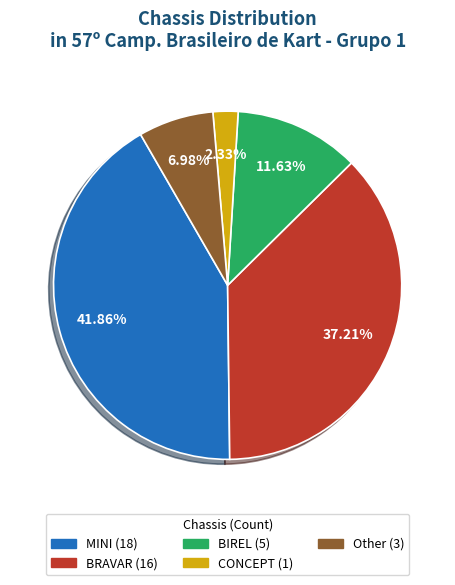

Is it true that Other is 7% of the pie?

True